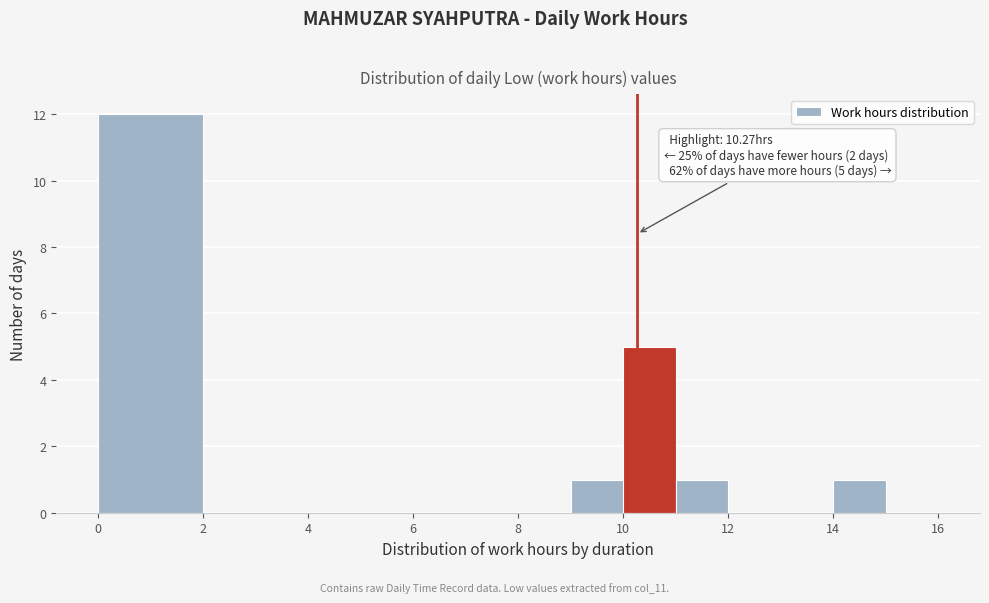

Over which range of the x-axis is the bar tallest?

0 to 2